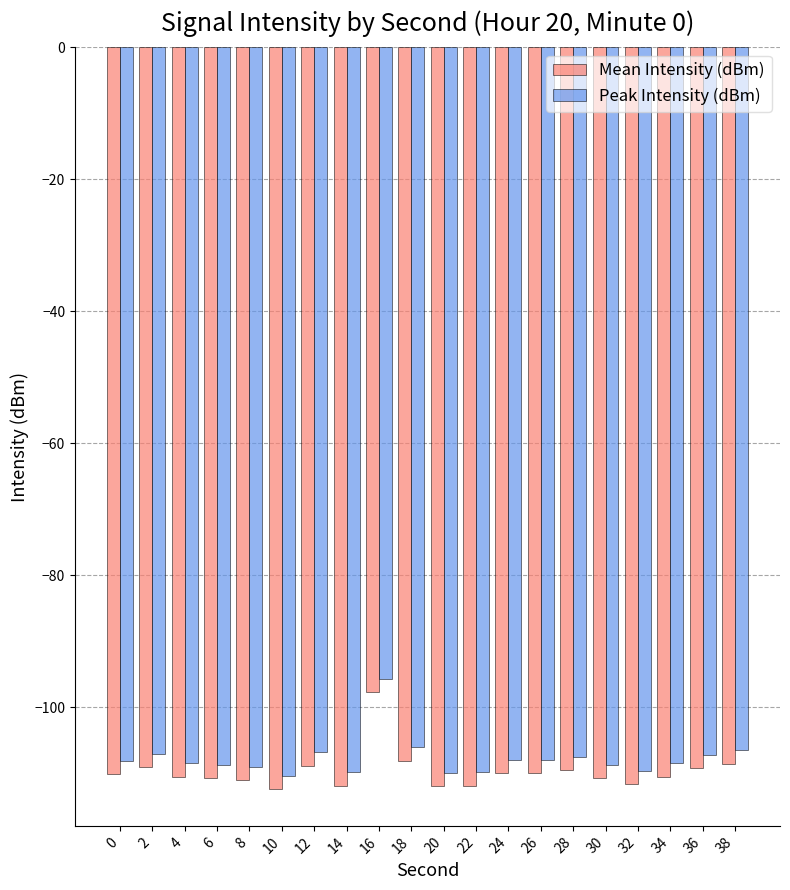

Which category has the highest value across all series?

16